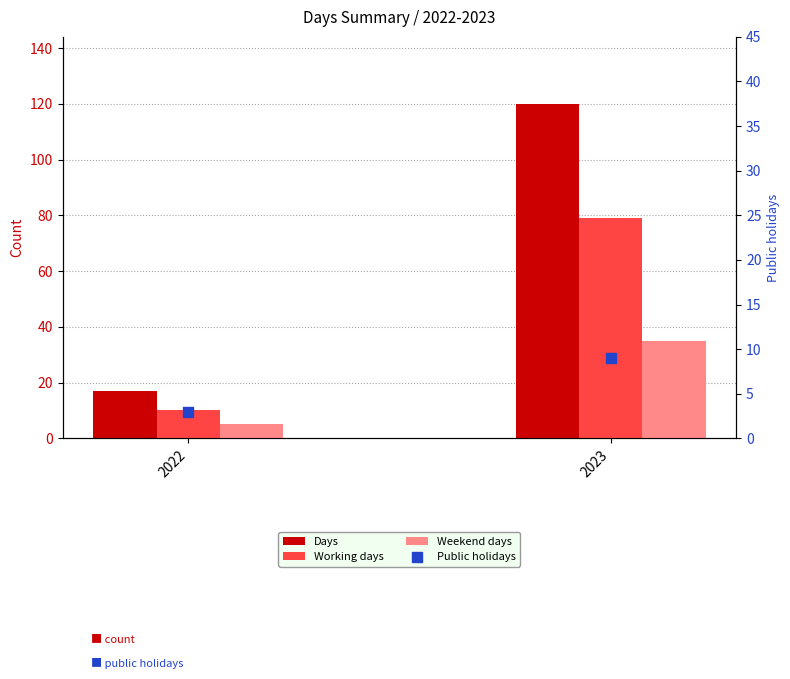

What is the total value across all series at 2023?

243